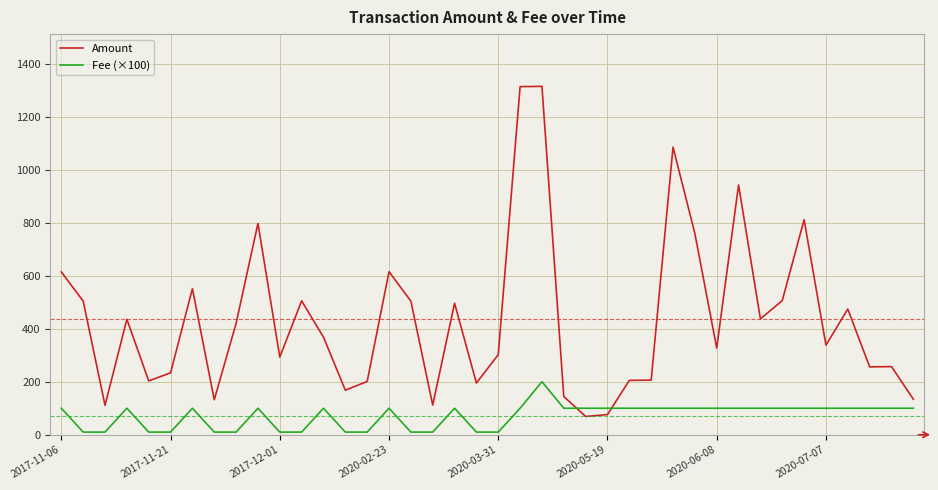

Rank the series by their average value, from highest to lowest.

Amount, Fee (×100)